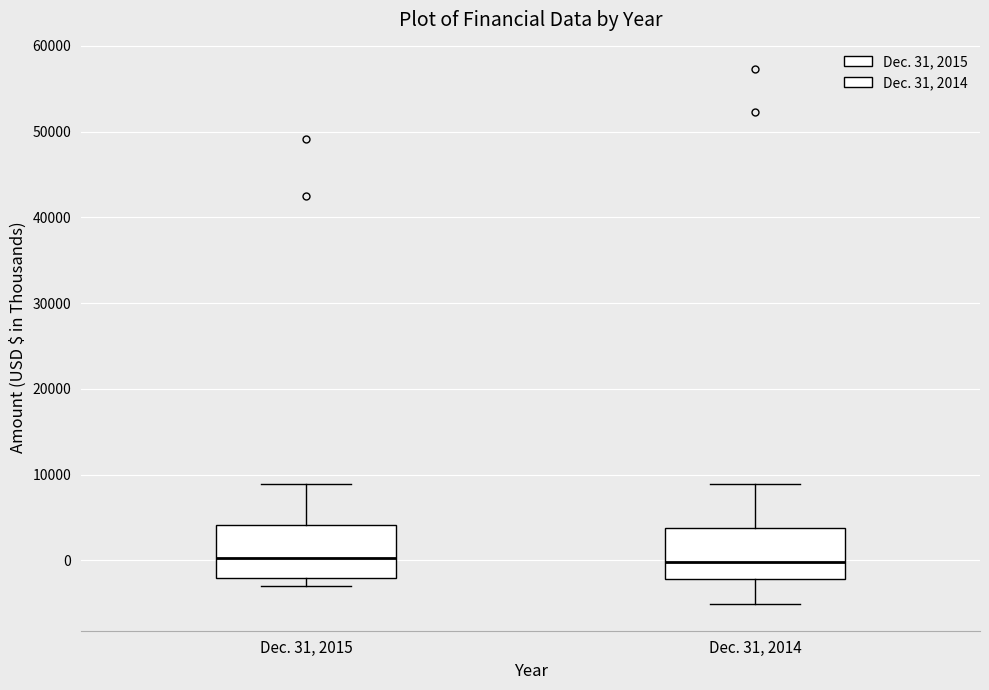

Where does the median line of the box for Dec. 31, 2014 sit on the y-axis? The values are not printed on the chart, so give them approximately, as read against the axis.

0